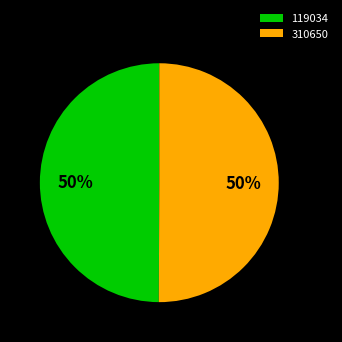

Approximately how many times larger is the value at 310650 compared to 119034?

1.0